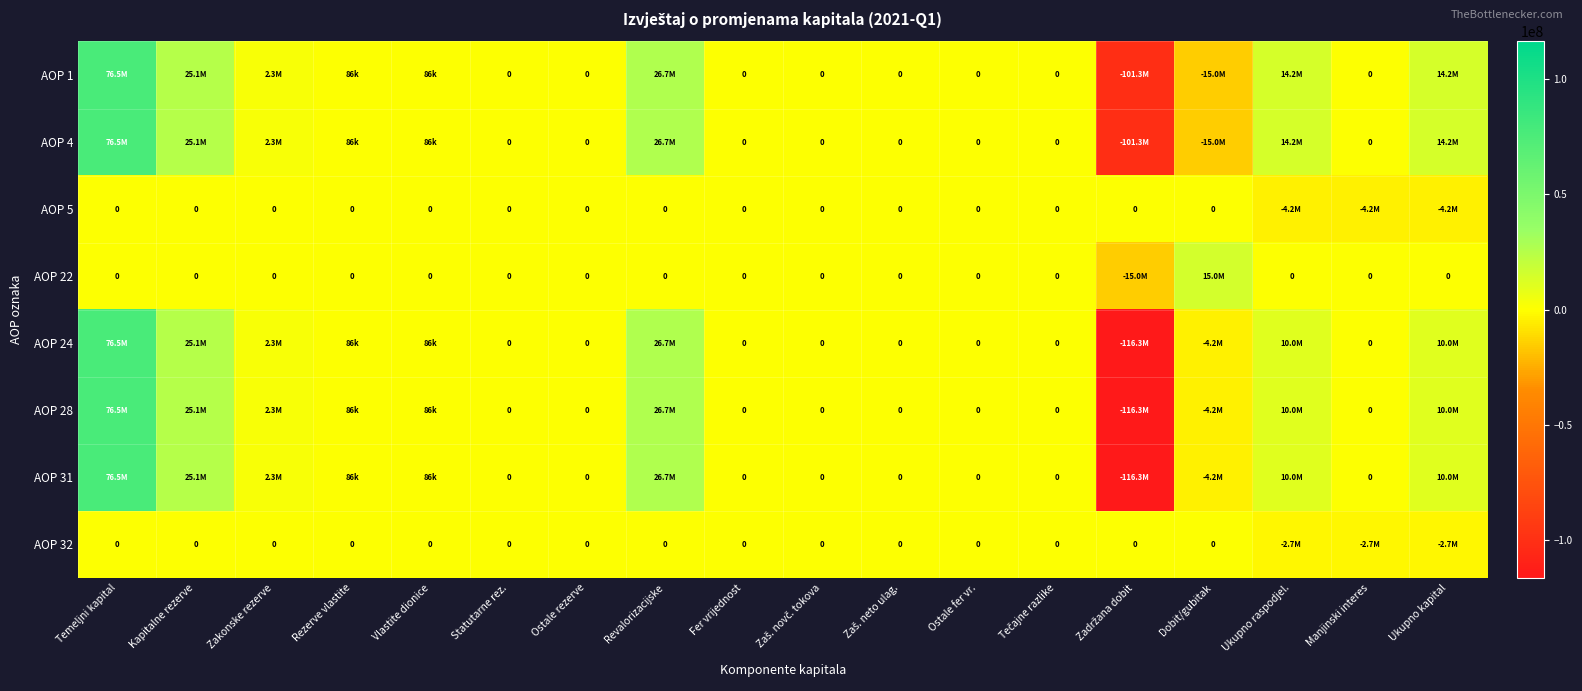

What is the smallest value displayed?

-116326868